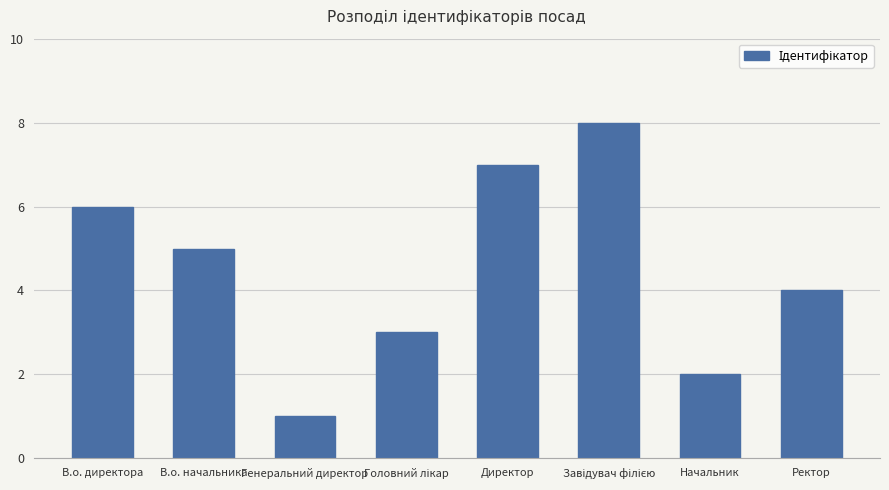

The value at Генеральний директор is 2. True or false?

False